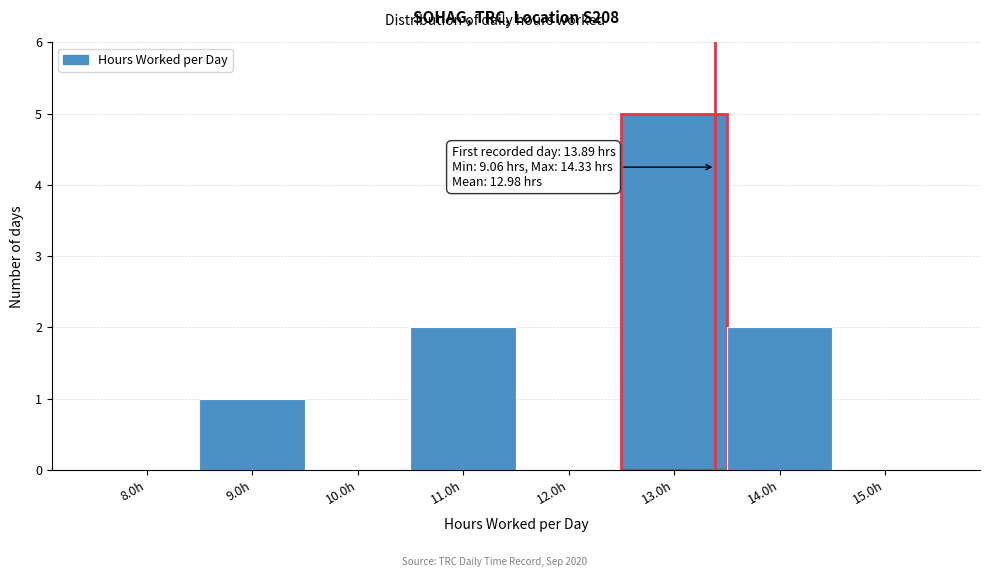

Reading left to right, transcribe all the data shown in this chart.

8.0h=0	9.0h=1	10.0h=0	11.0h=2	12.0h=0	13.0h=5	14.0h=2	15.0h=0